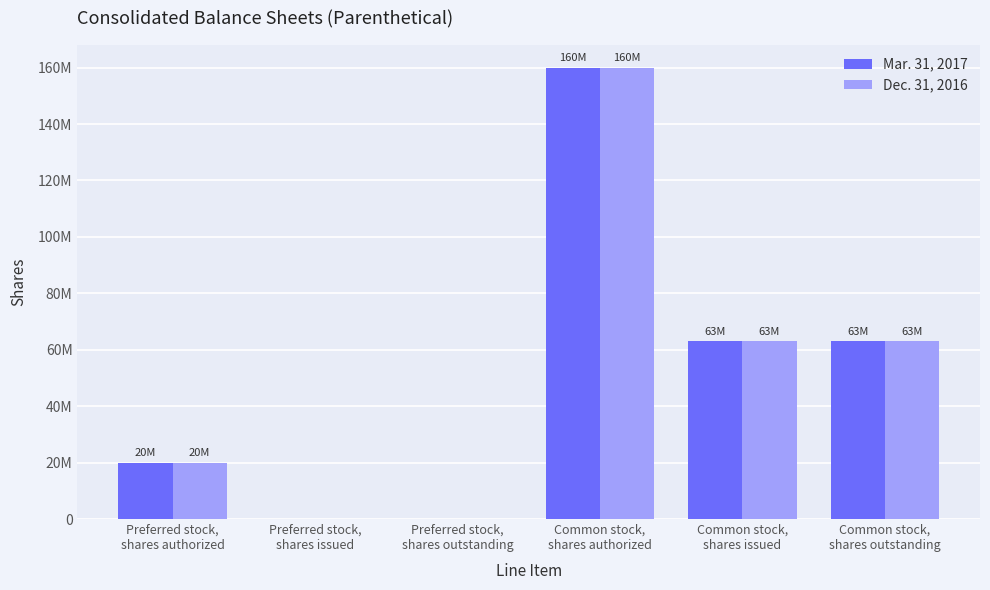

What are all the series names shown in the legend?

Mar. 31, 2017, Dec. 31, 2016